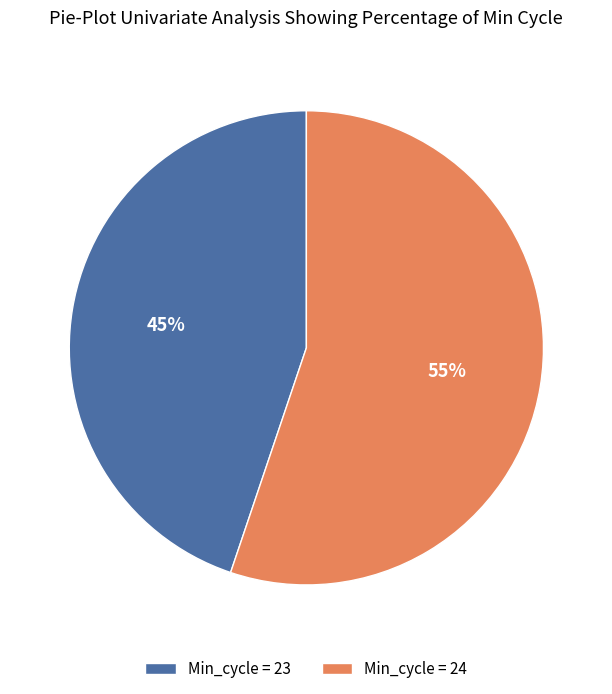

What percentage is the Min_cycle = 23 slice, to the nearest percent?

45%